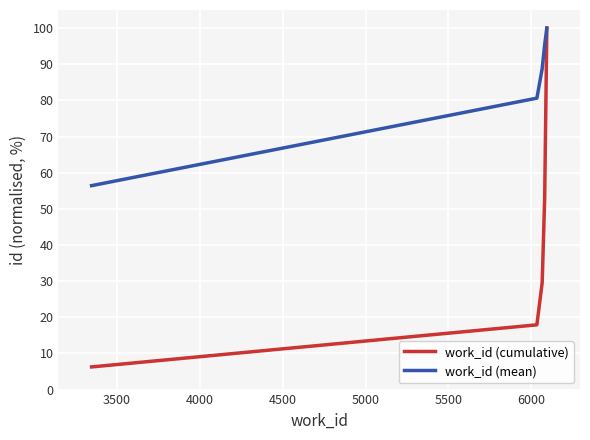

Which series has the largest range (max minus min)?

work_id (cumulative)